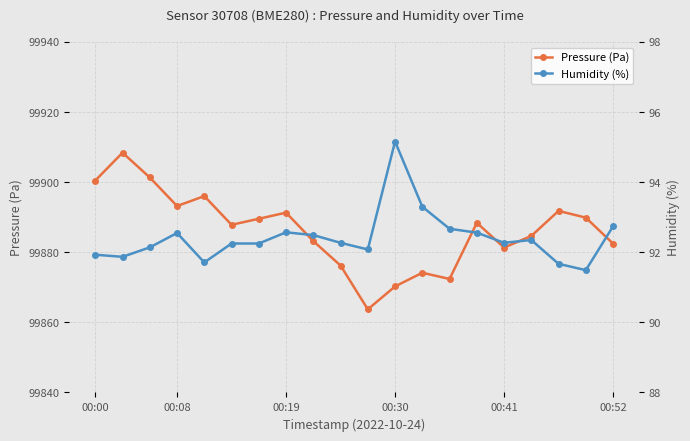

True or false: Pressure (Pa) has a value of 164083.6 at 00:30.

False